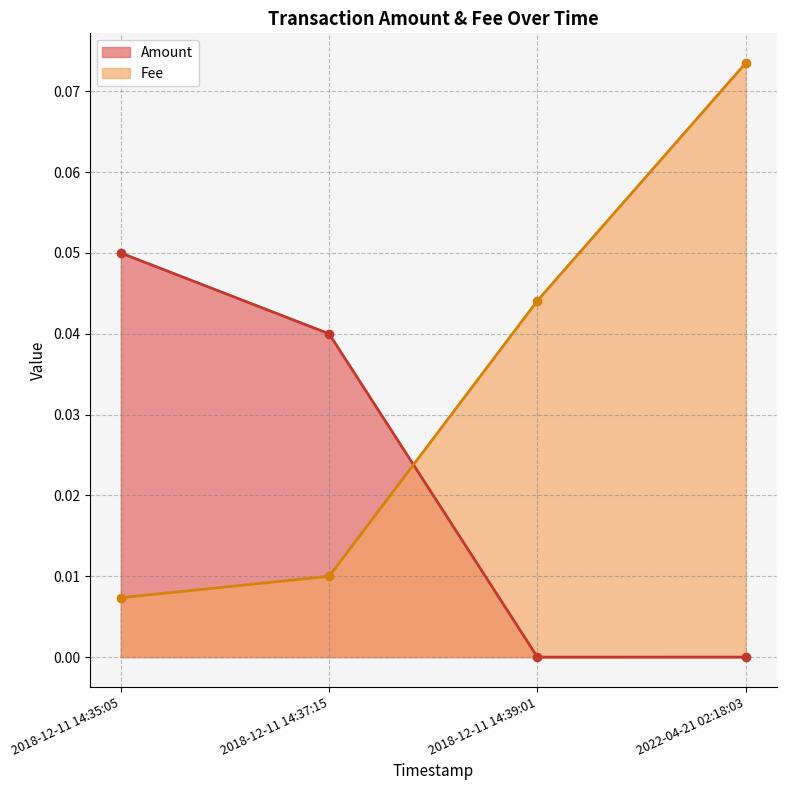

Rank the series at 2022-04-21 02:18:03 from highest to lowest value.

Fee, Amount